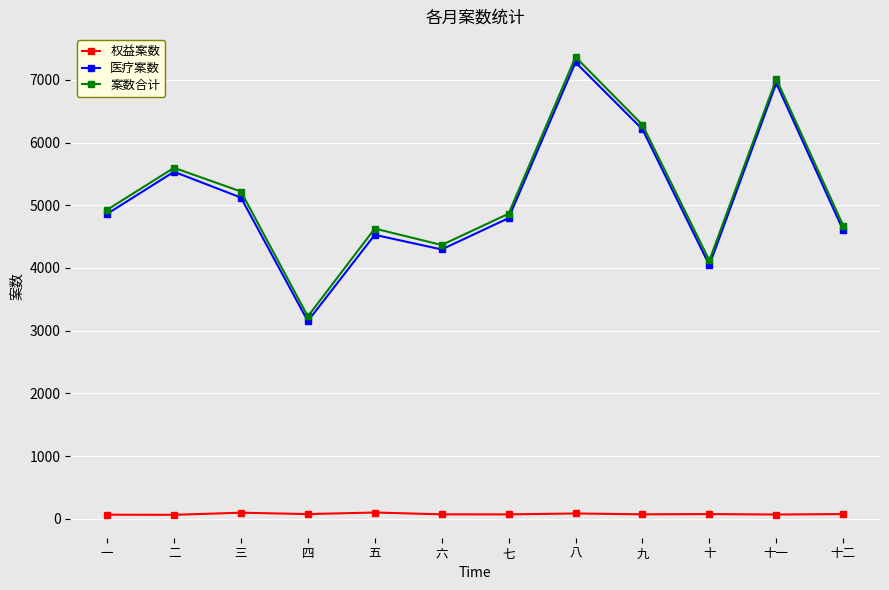

What is the label of the 7th point from the right?

六